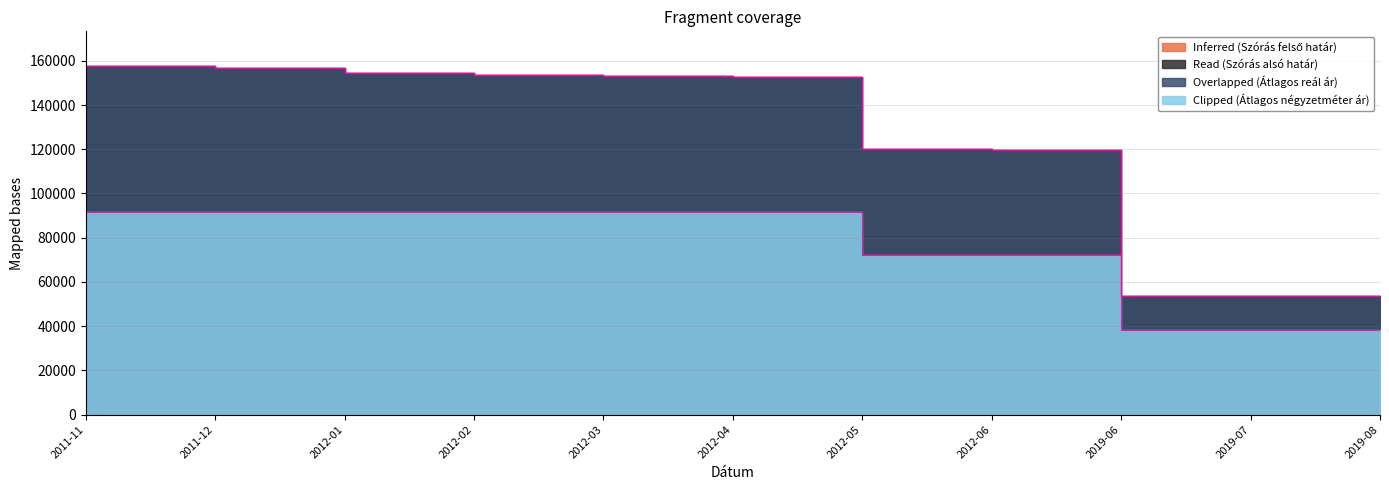

How many data points does each series have?

11